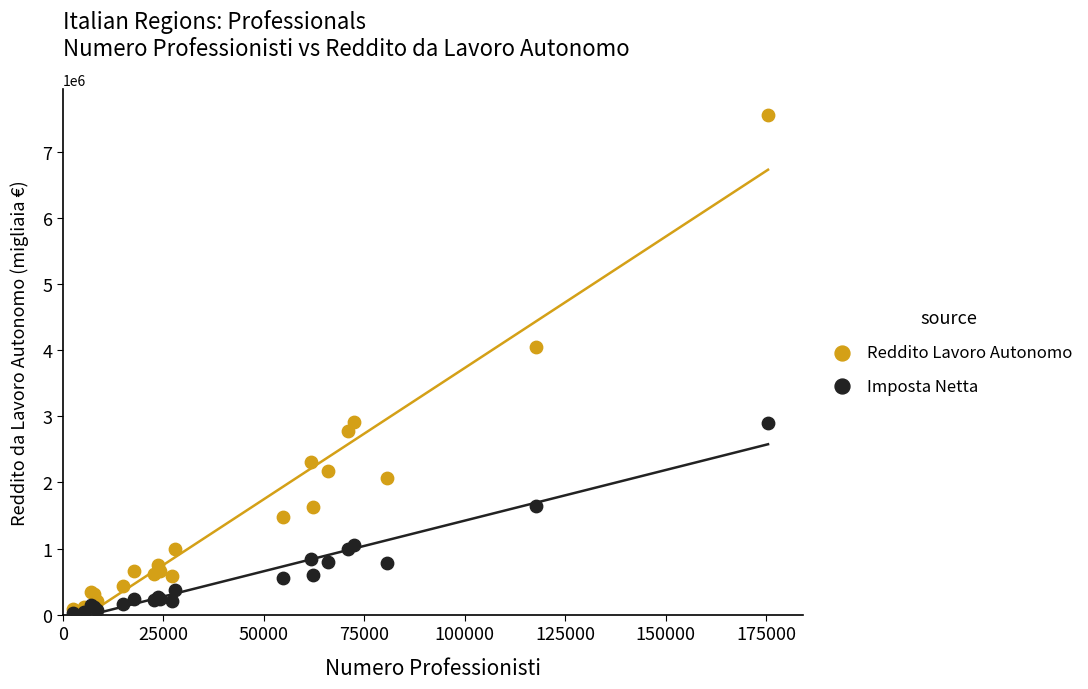

What are all the series names shown in the legend?

Reddito Lavoro Autonomo, Imposta Netta